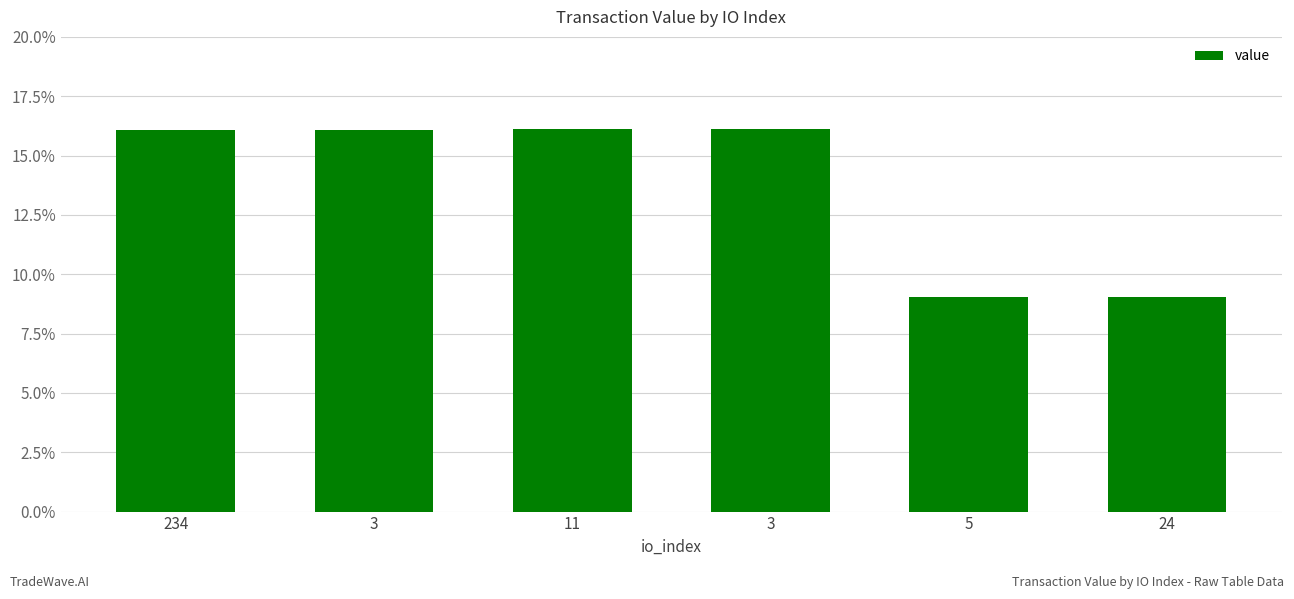

True or false: the data shows 25.5 at 11.

False